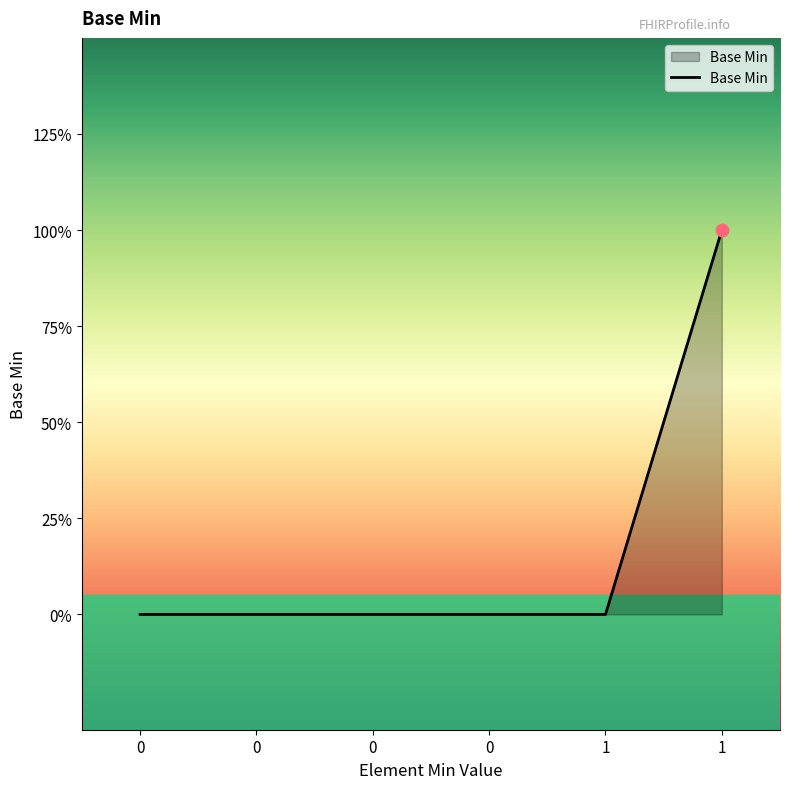

Between 1 and 0, which is larger?

1